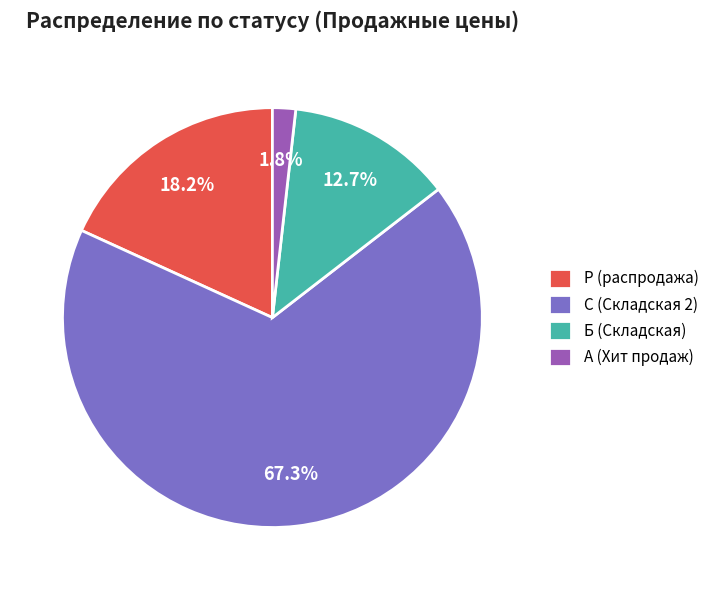

Does any single category account for the majority?

Yes